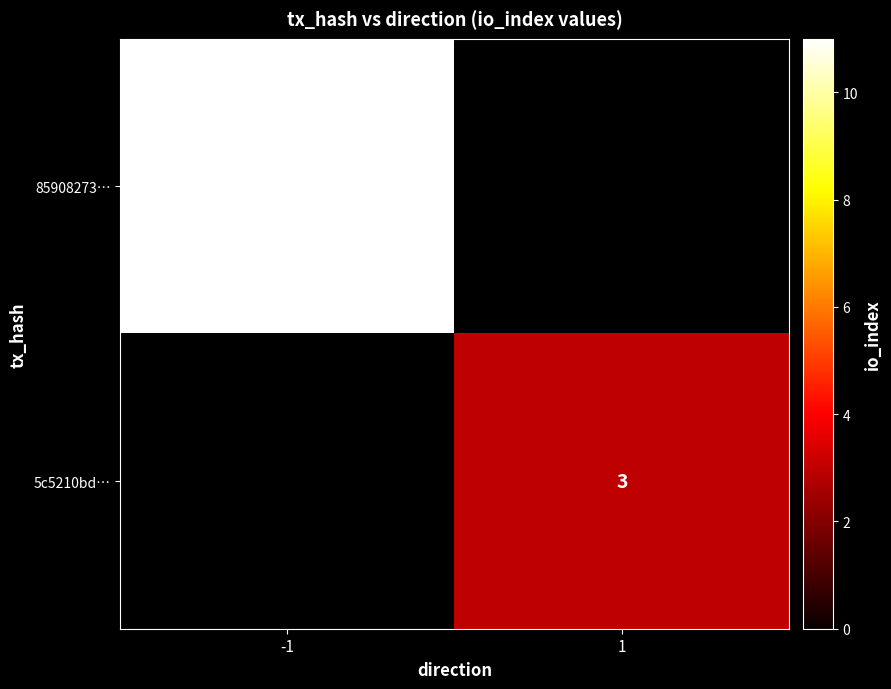

What is the minimum value shown in the chart?

3.0